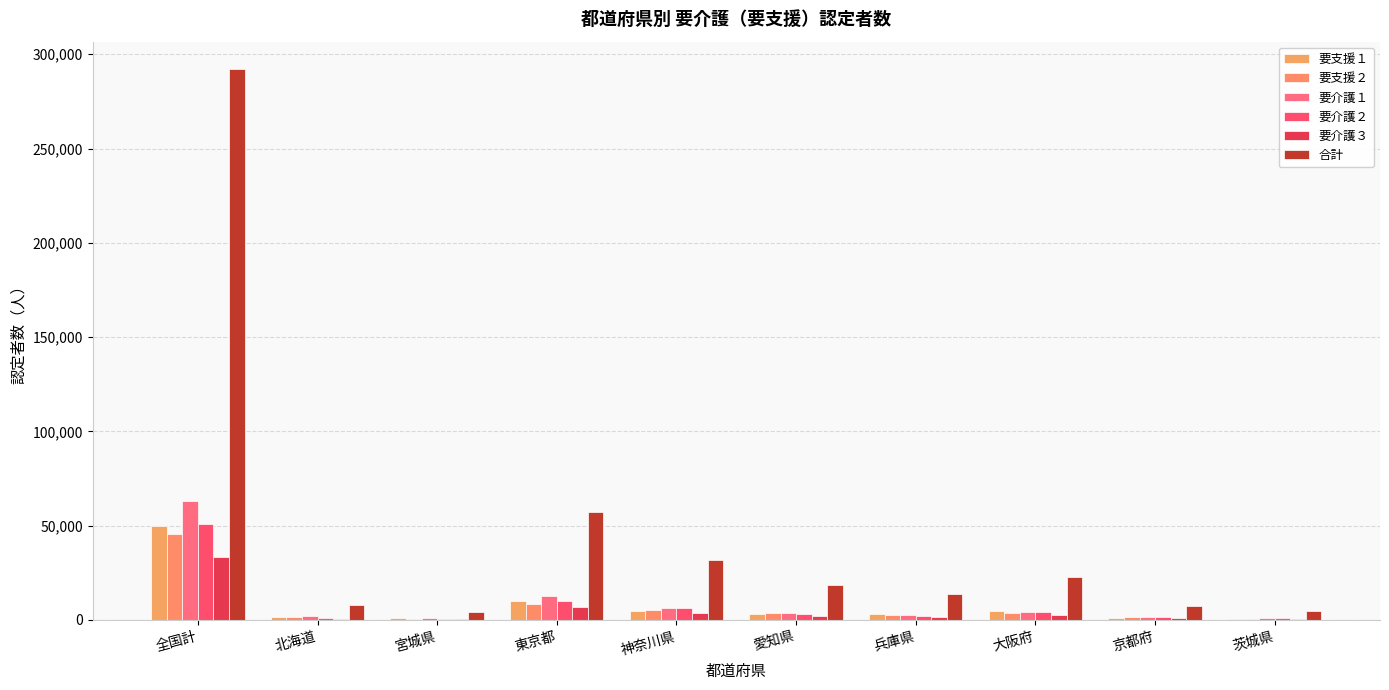

What is the spread (max minus min) of values at 大阪府?

20397